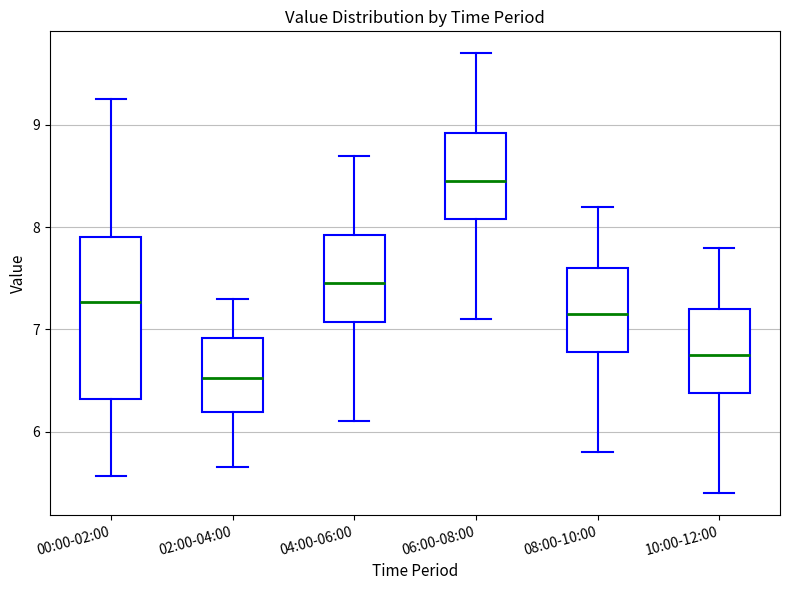

Where is the lower edge of the box for 08:00-10:00 on the y-axis? The values are not printed on the chart, so give them approximately, as read against the axis.

6.8